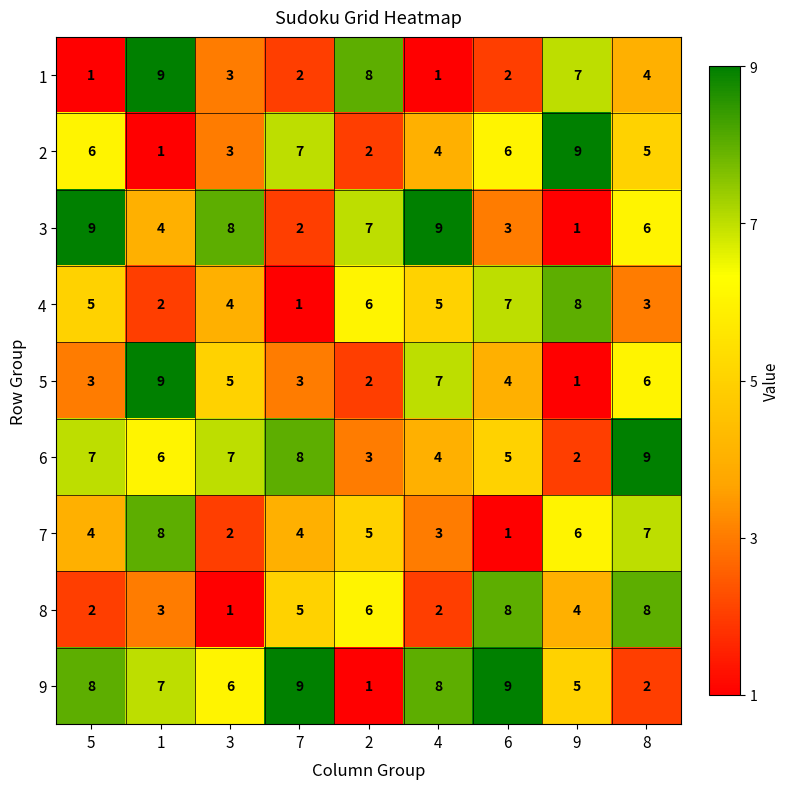

At how many categories does at least one series exceed 2?

9